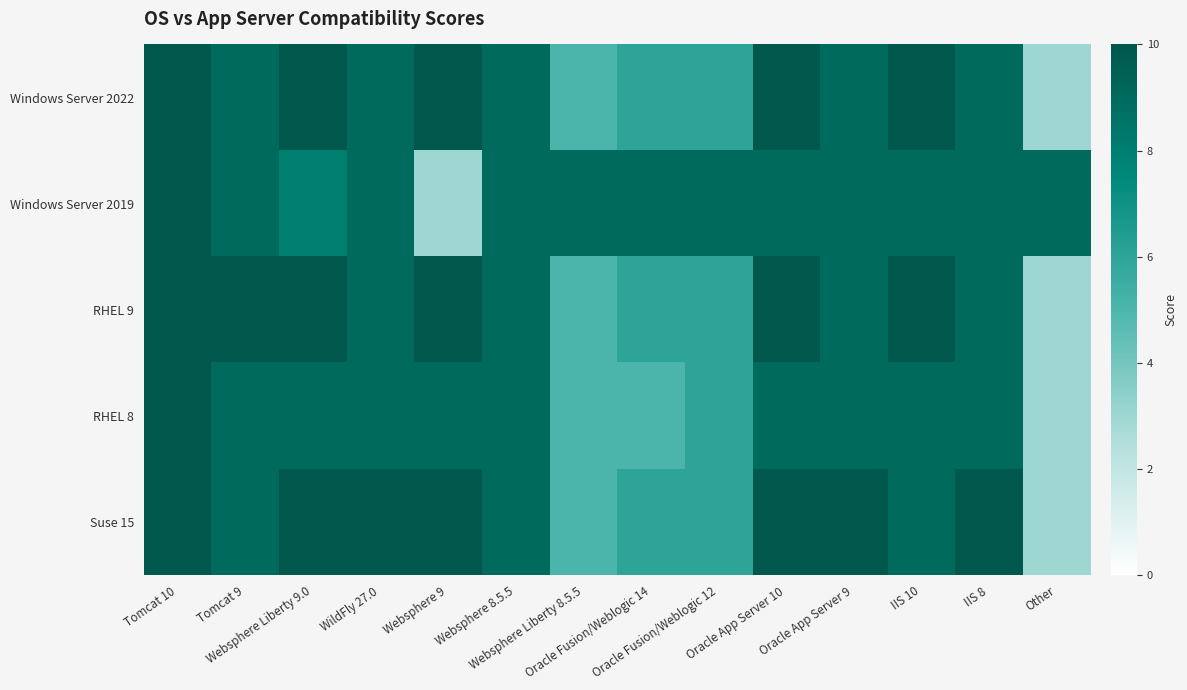

How many categories are shown in the chart?

14